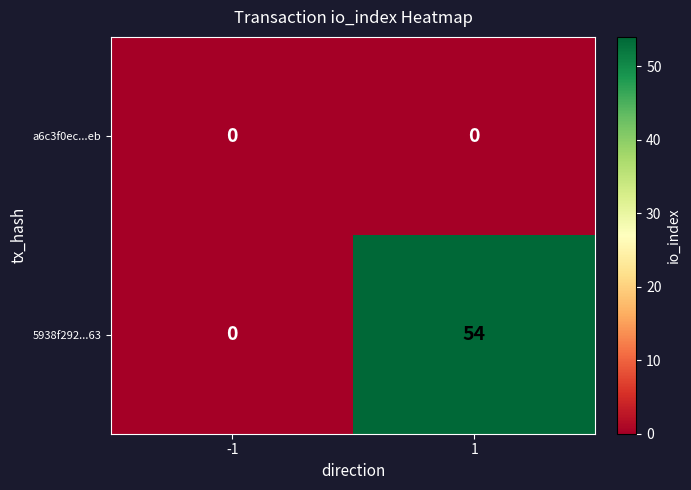

List the series in order of their overall mean, highest first.

5938f292...63, a6c3f0ec...eb